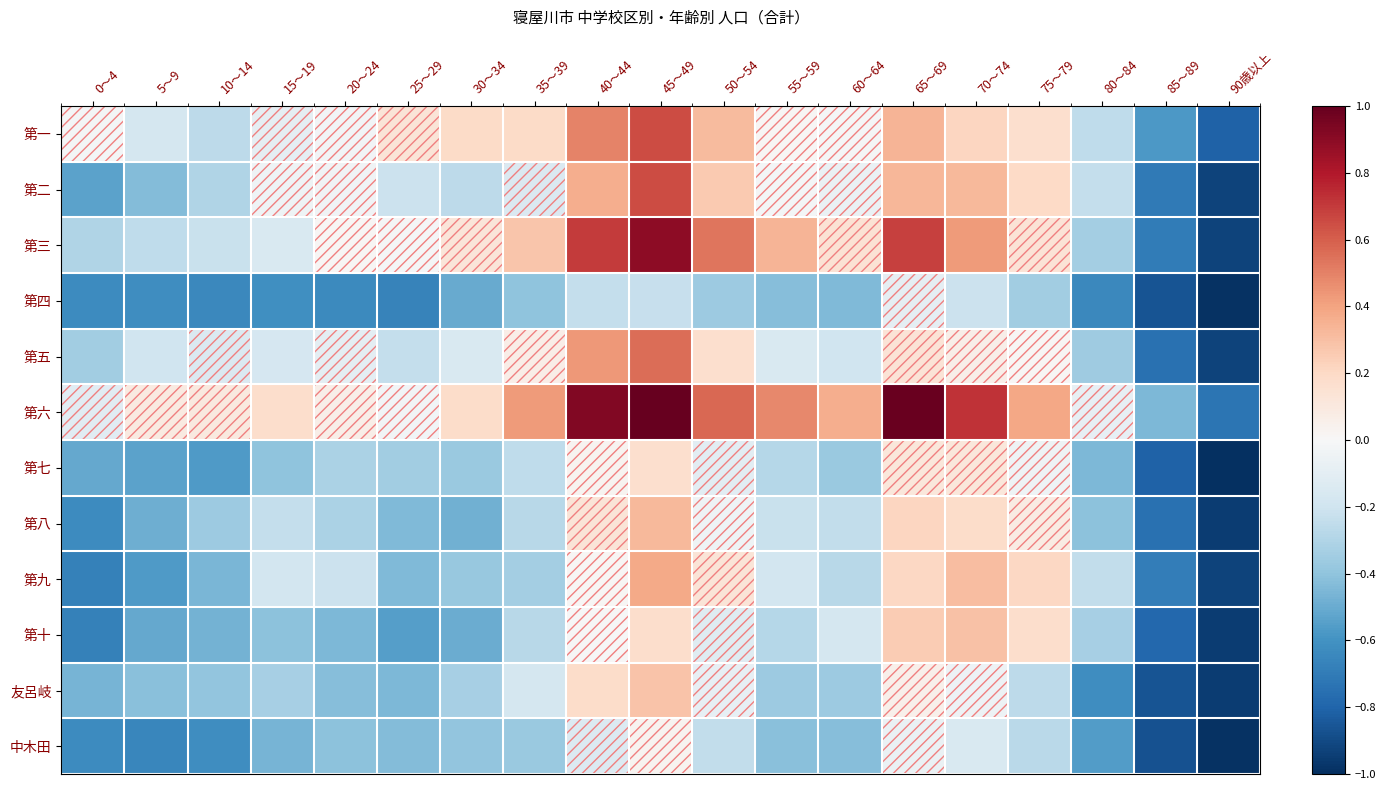

At which category is the sum across all series the highest?

45～49